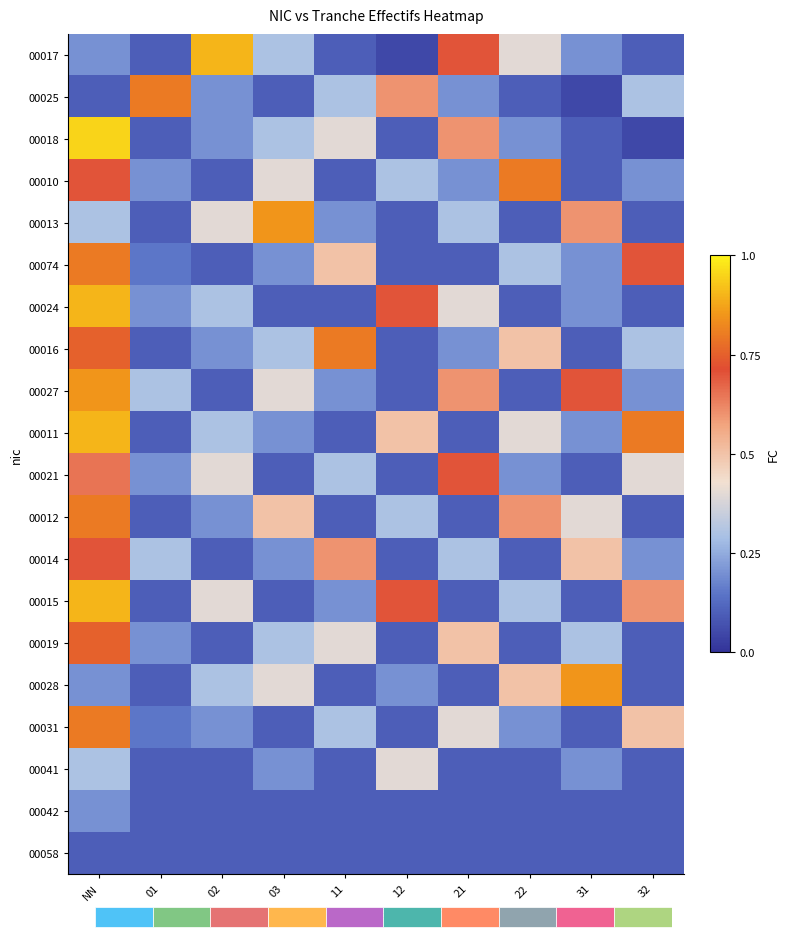

At NN, list the series in order from smallest to largest.

00025, 00058, 00017, 00028, 00042, 00013, 00041, 00021, 00010, 00014, 00016, 00019, 00074, 00012, 00031, 00027, 00024, 00011, 00015, 00018